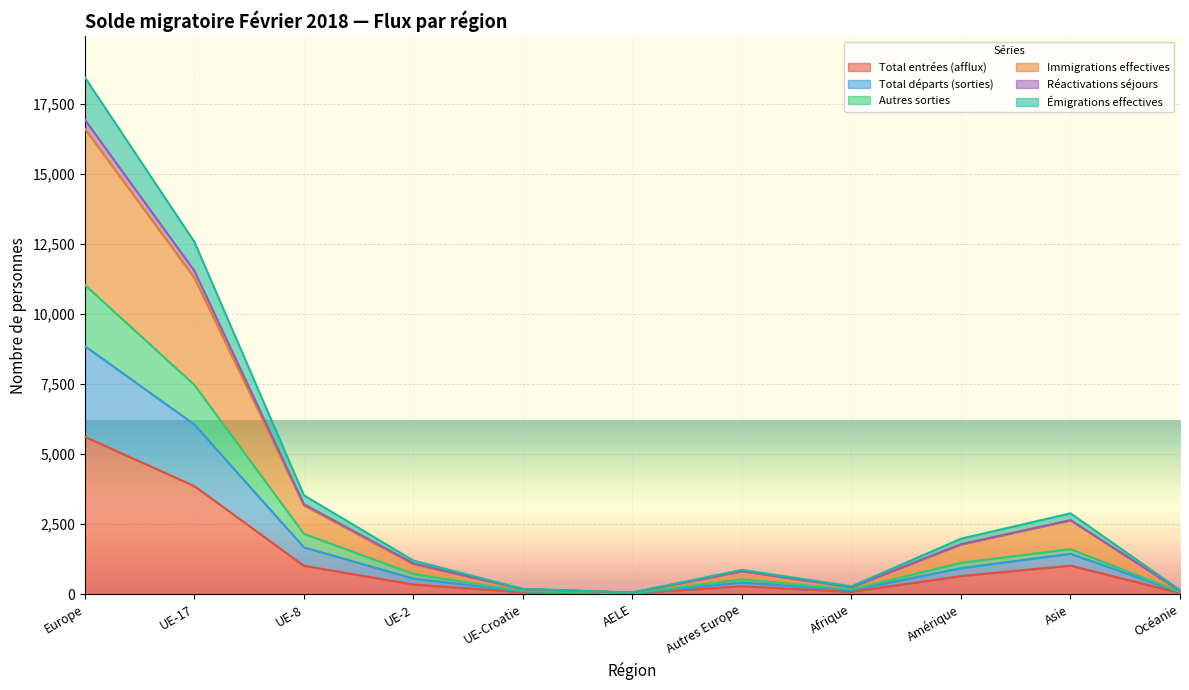

What is the label of the 4th point from the left?

UE-2